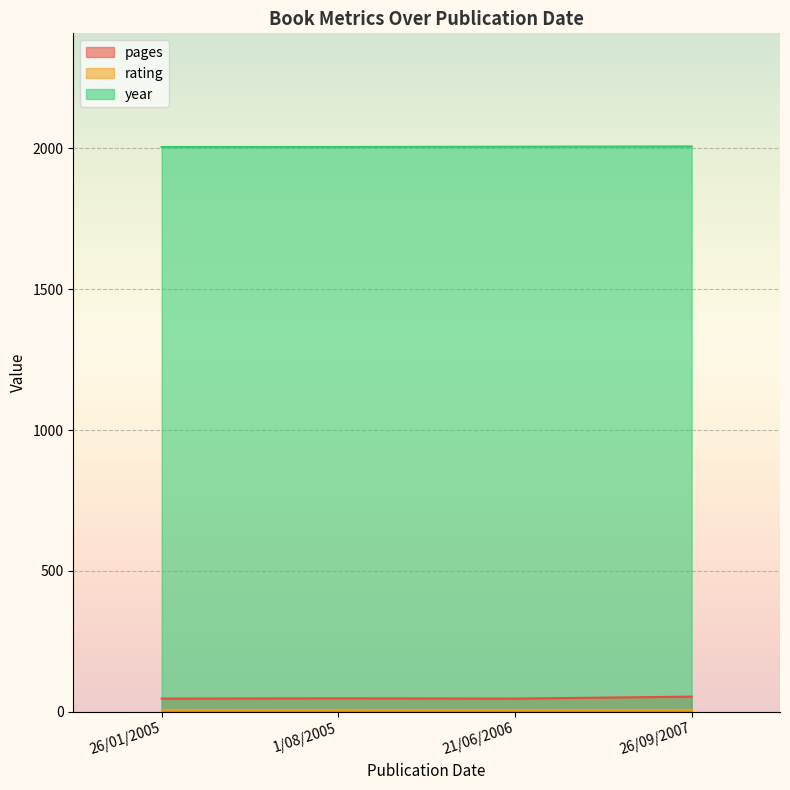

True or false: year has a value of 2005 at 26/01/2005.

True